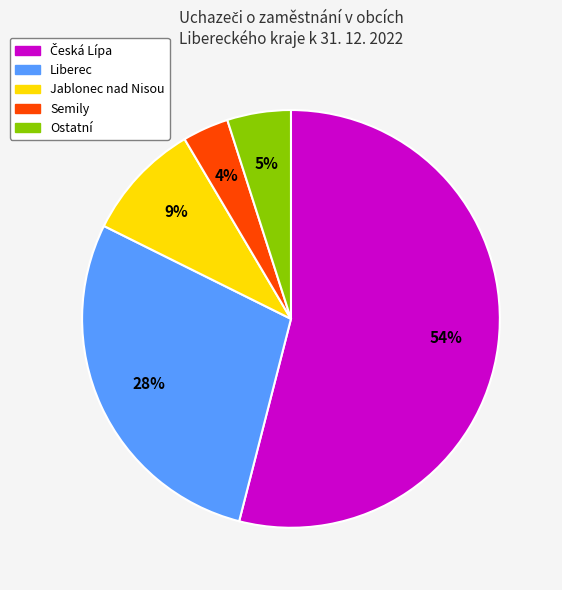

Is there any slice that represents more than half of the pie?

Yes